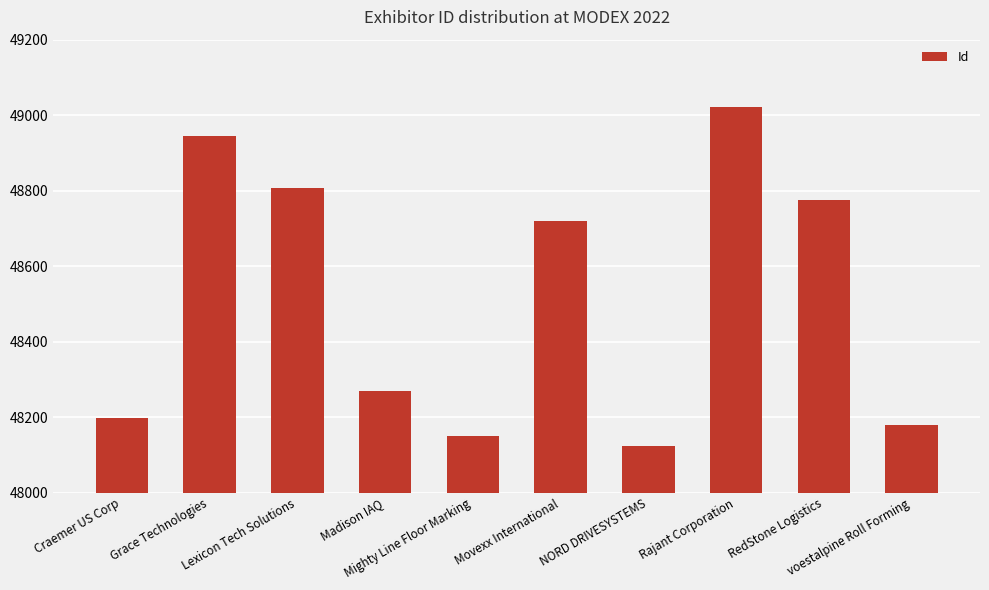

Where does the data first go above 48720?

Grace Technologies